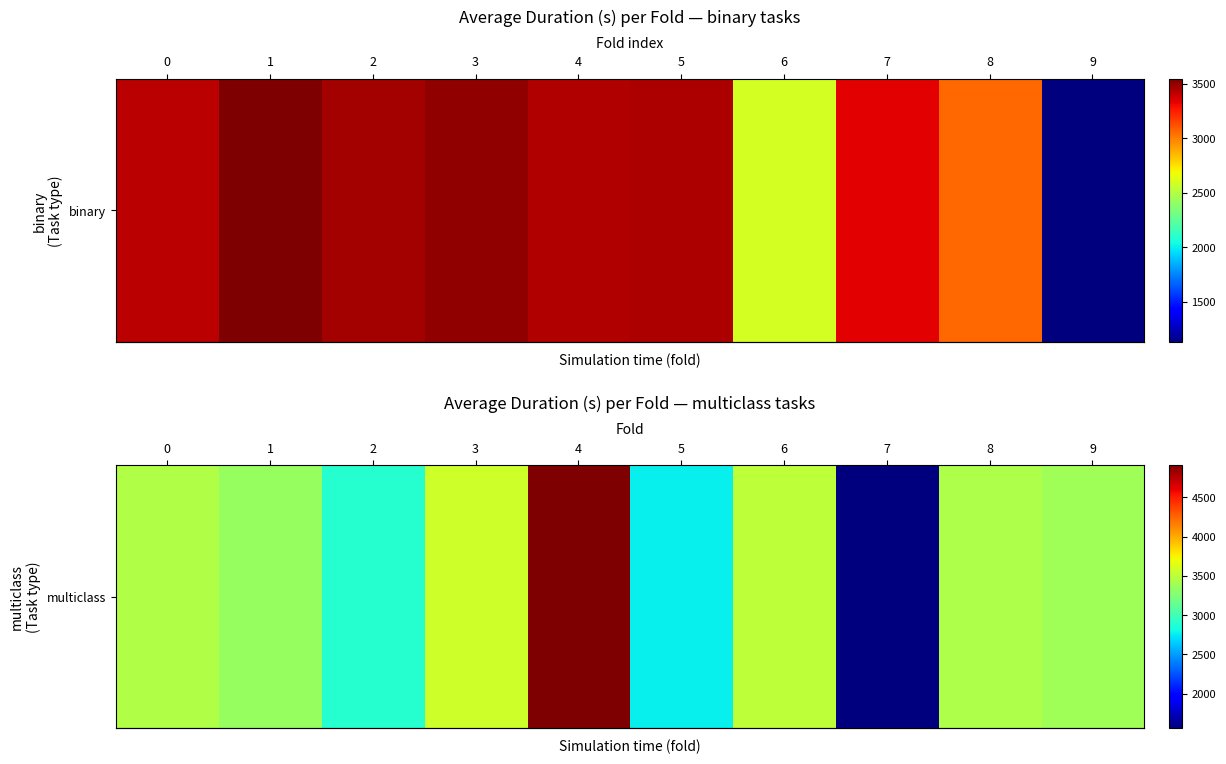

Approximately how many times larger is the value at 0 compared to 3?

1.0